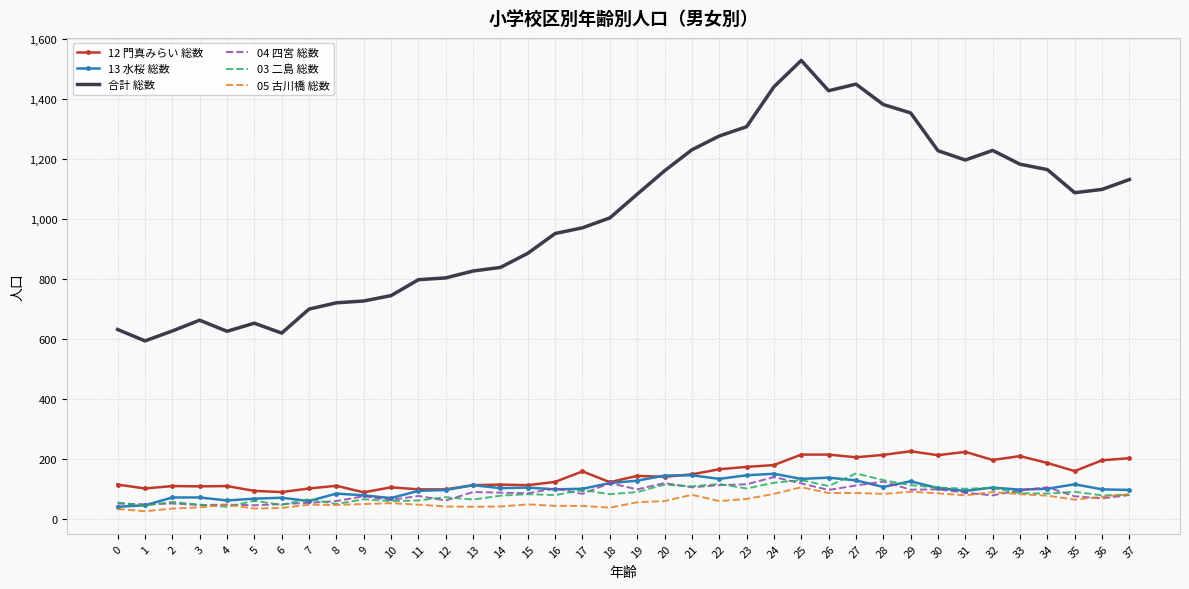

The value of 03 二島 総数 at 4 is 42. True or false?

True